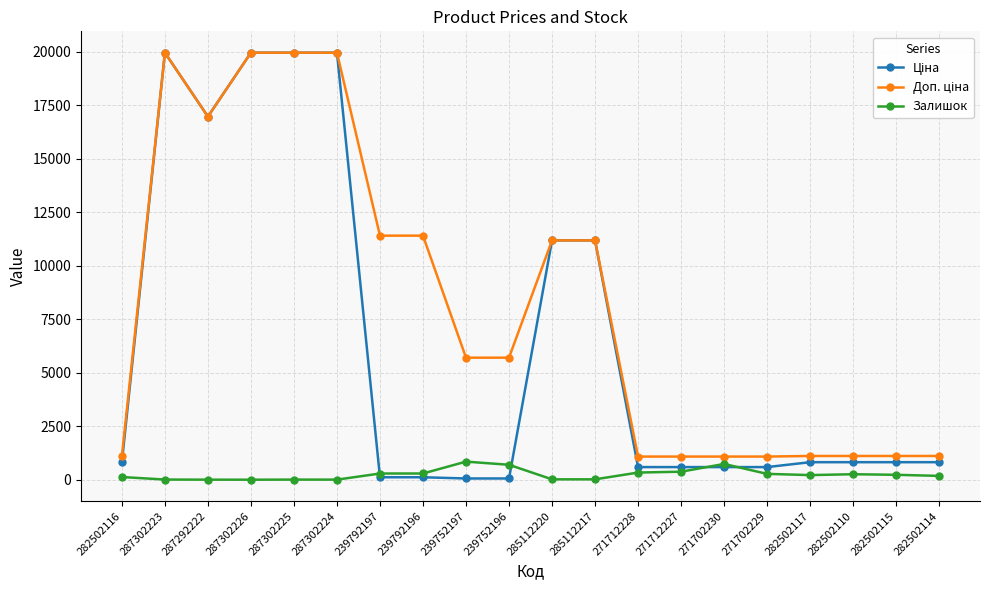

At how many categories does at least one series exceed 8279?

9